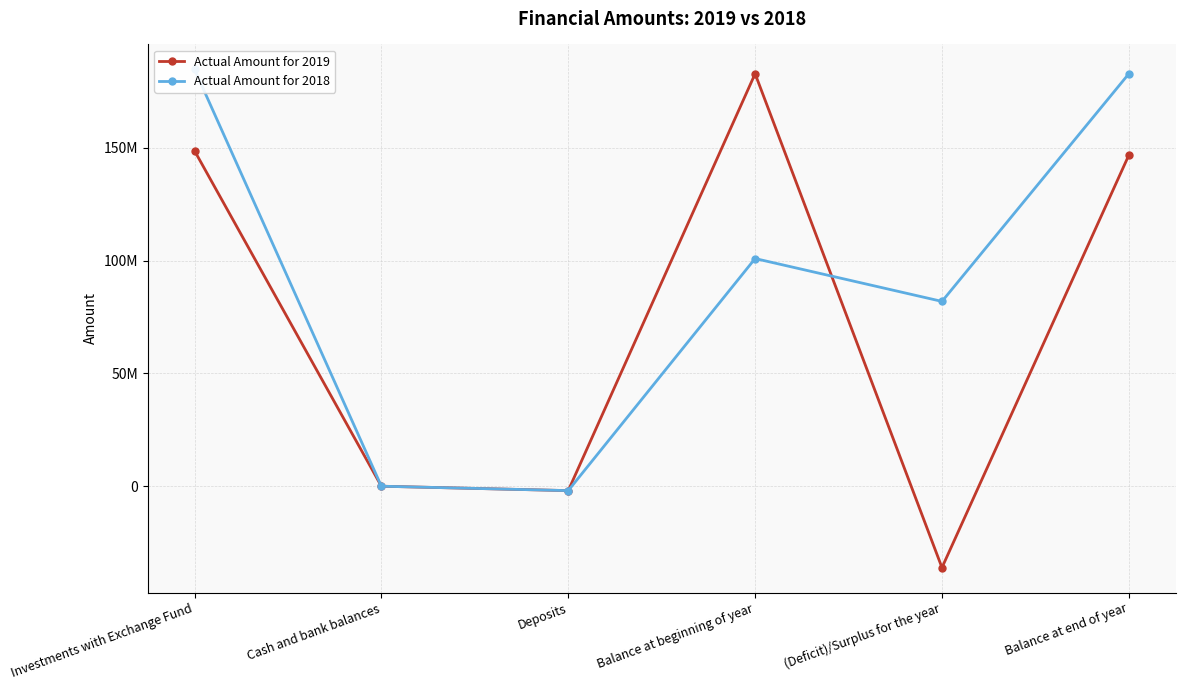

What is the difference between the maximum and minimum values in the Actual Amount for 2018 series?

186643943